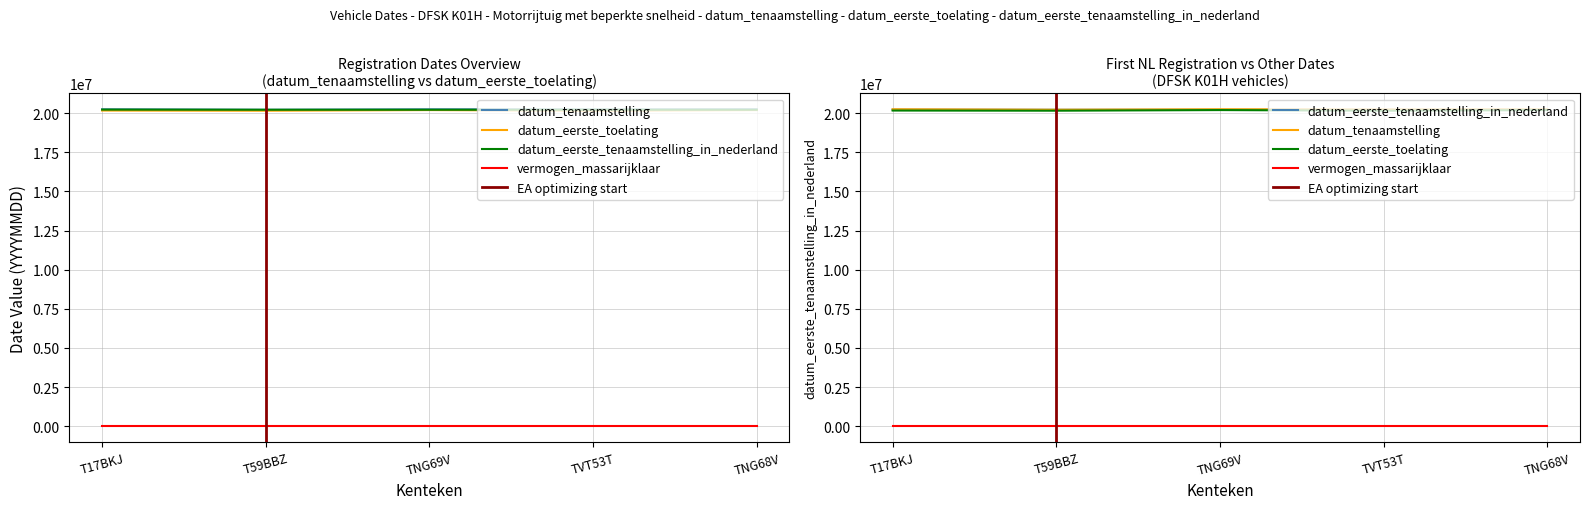

What is the total value across all series at TVT53T?

60591955